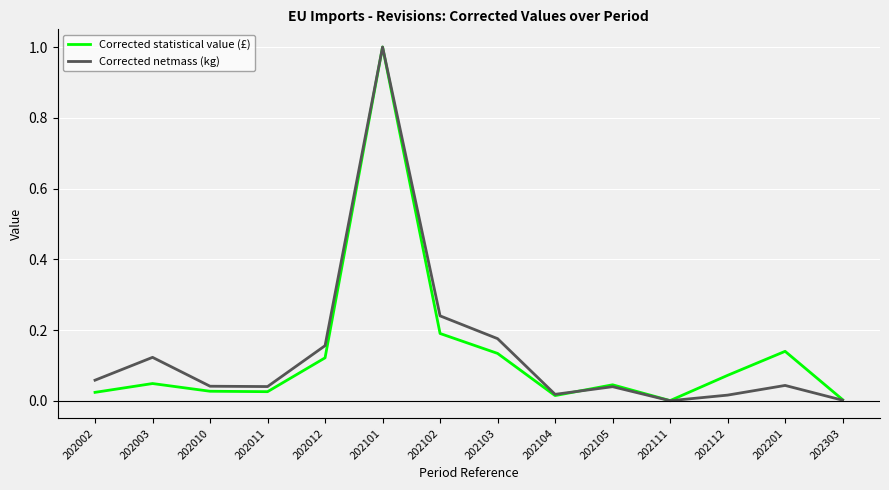

Which series changed the most between 202002 and 202012?

Corrected statistical value (£)